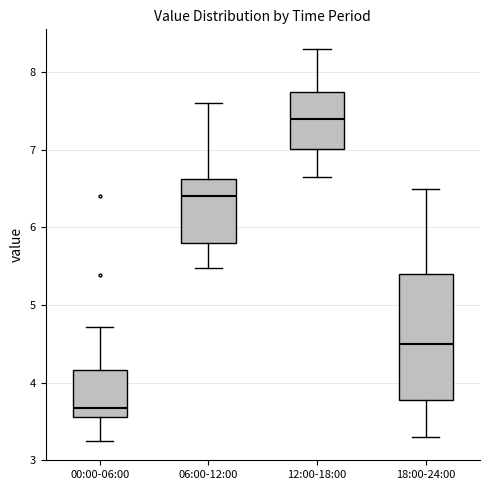

Where is the upper edge of the box for 18:00-24:00 on the y-axis? The values are not printed on the chart, so give them approximately, as read against the axis.

5.4